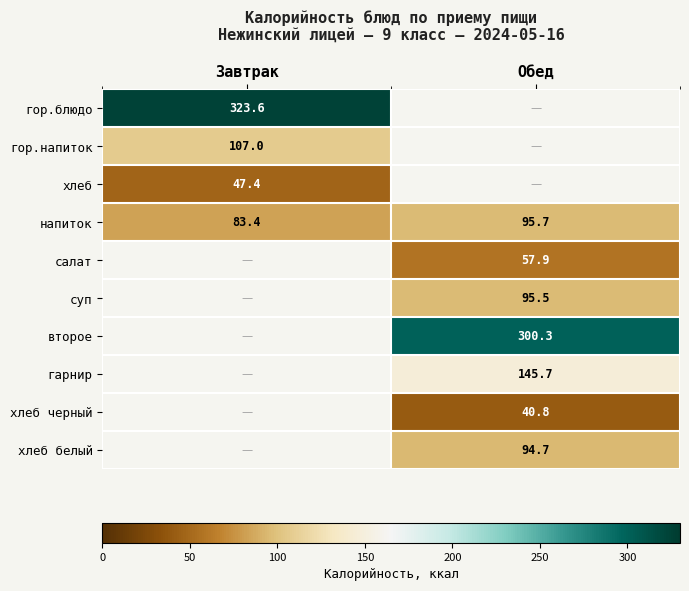

What is the average value of the напиток series?

89.6